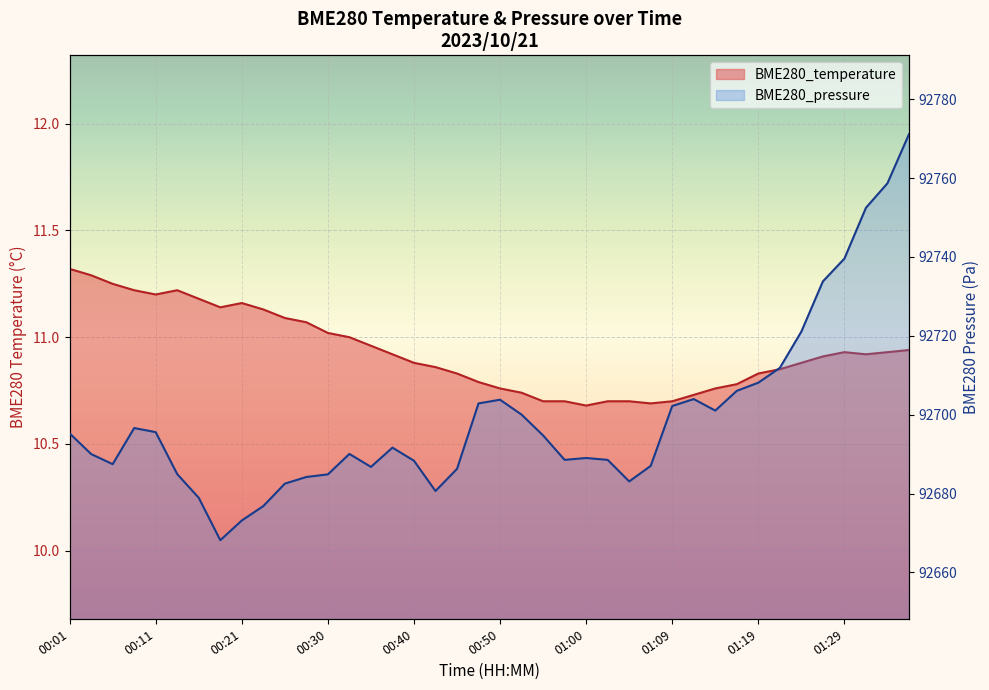

True or false: BME280_pressure has more than 0 points higher than both neighbors.

True